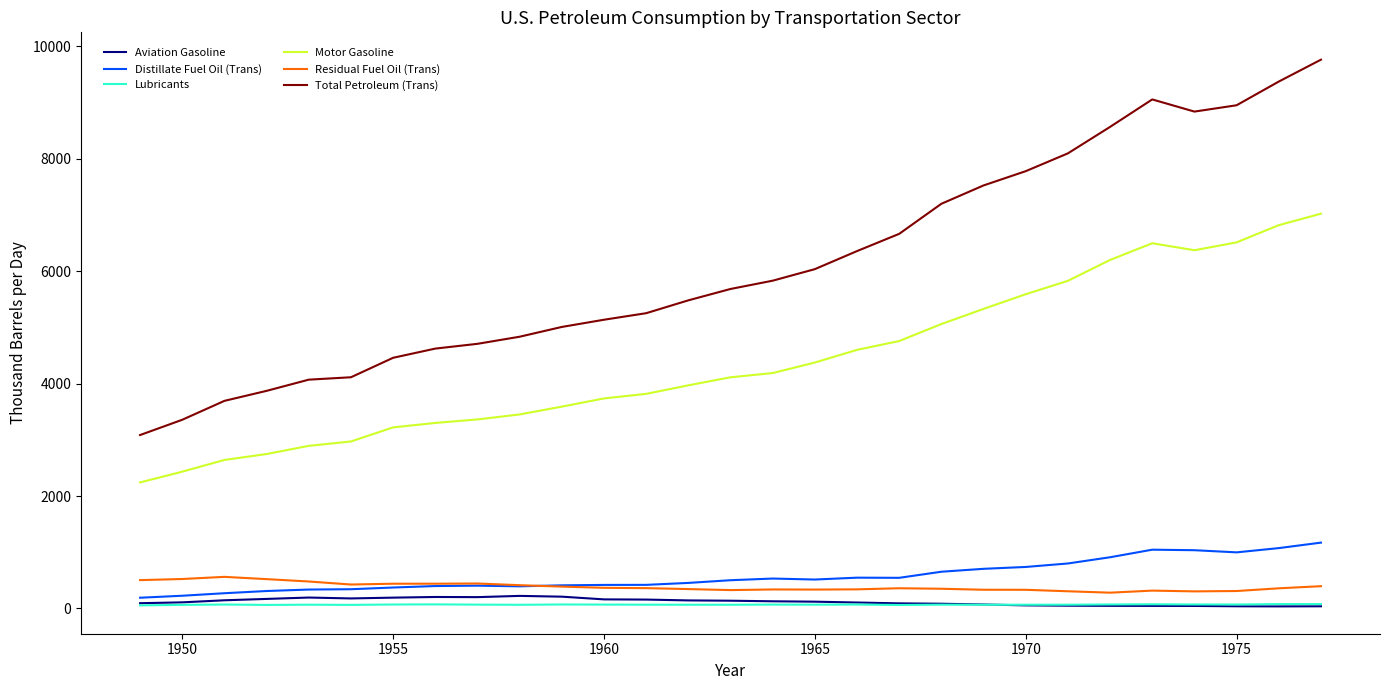

How many distinct data groups are displayed?

6